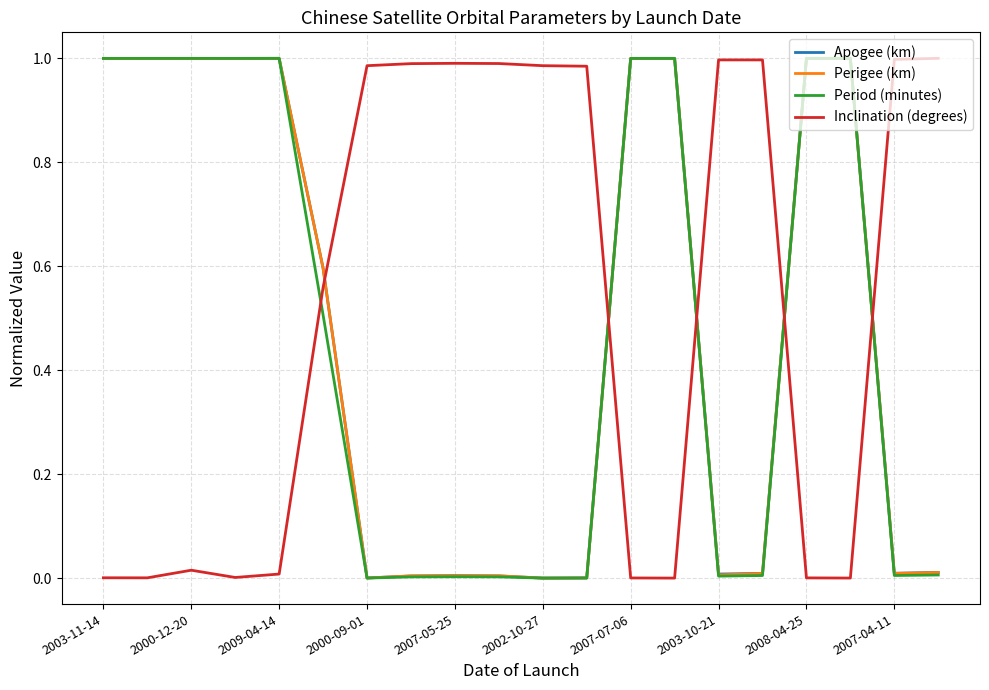

How many lines are shown in the chart?

4